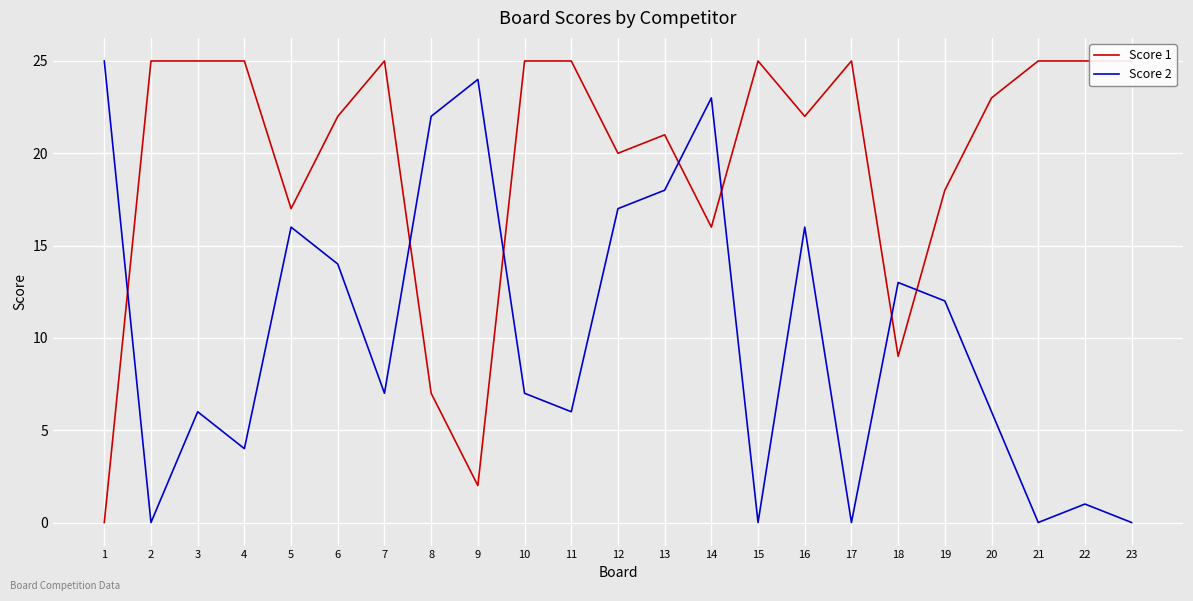

What is the value of the Score 1 point at the 14th from the left?

16